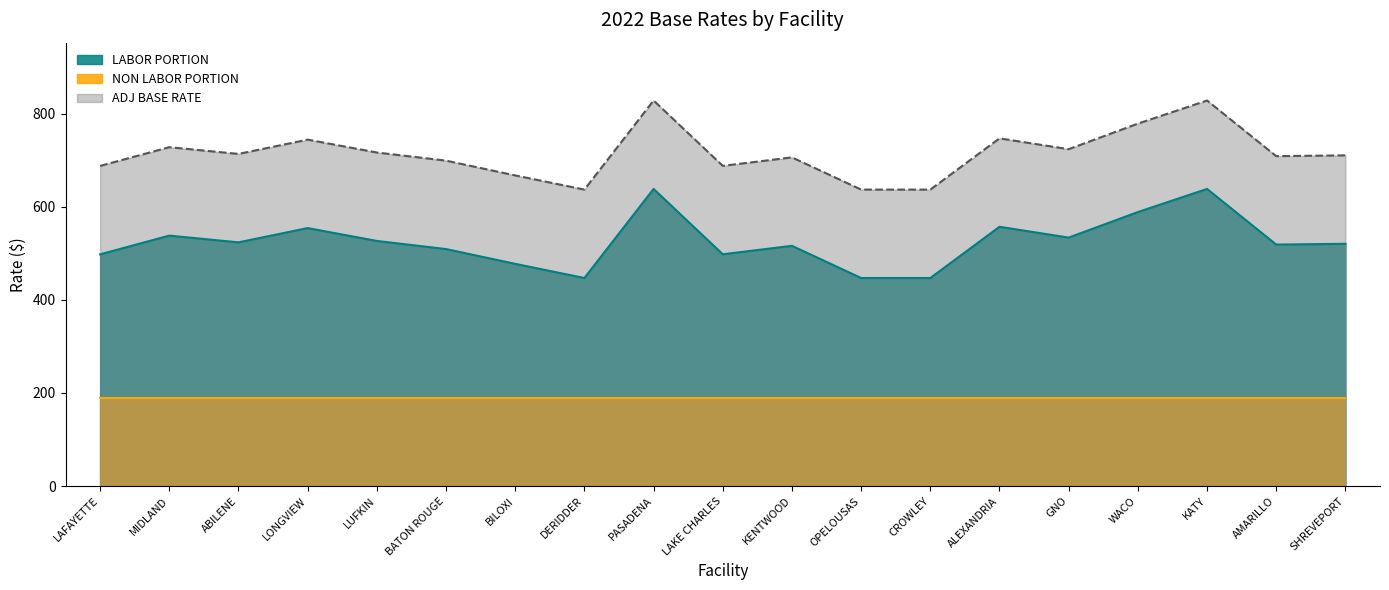

True or false: LABOR PORTION and ADJ BASE RATE intersect in this chart.

False